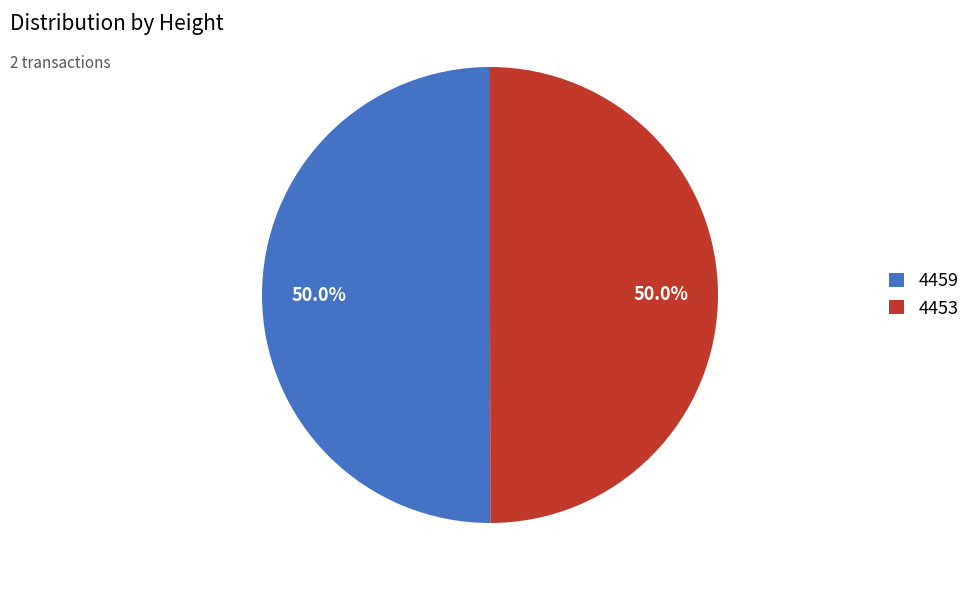

Is the sum of 4453 and 4459 greater than half?

Yes